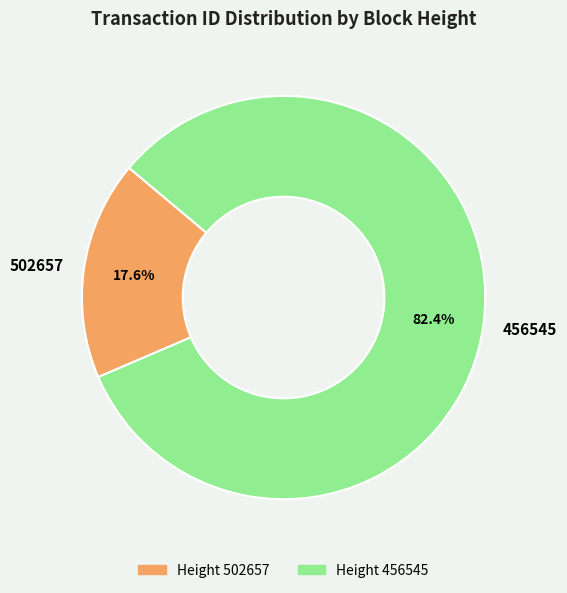

Rank the categories by value from highest to lowest.

456545, 502657